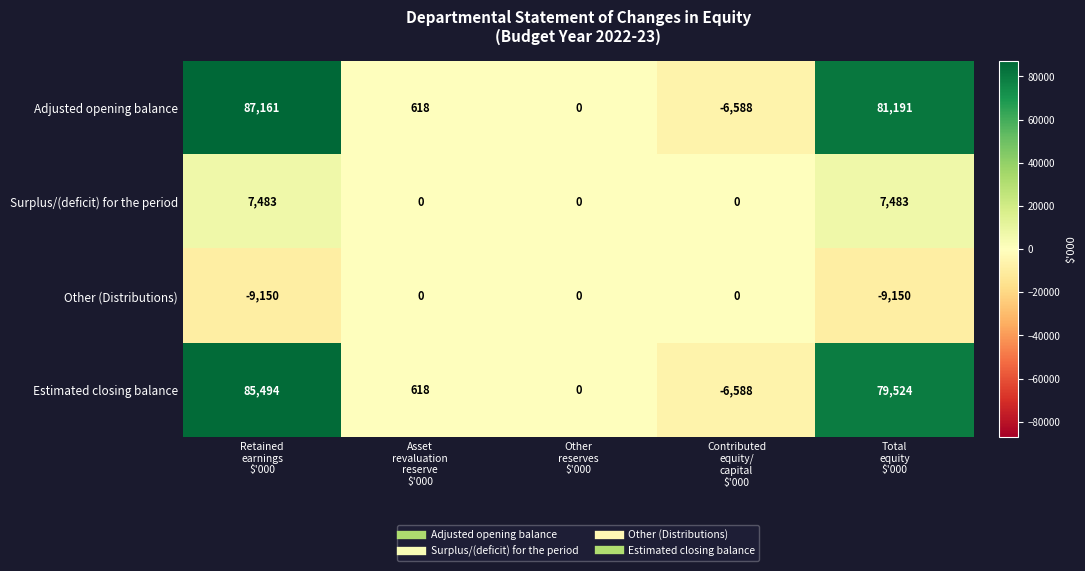

How many data points does each series have?

5